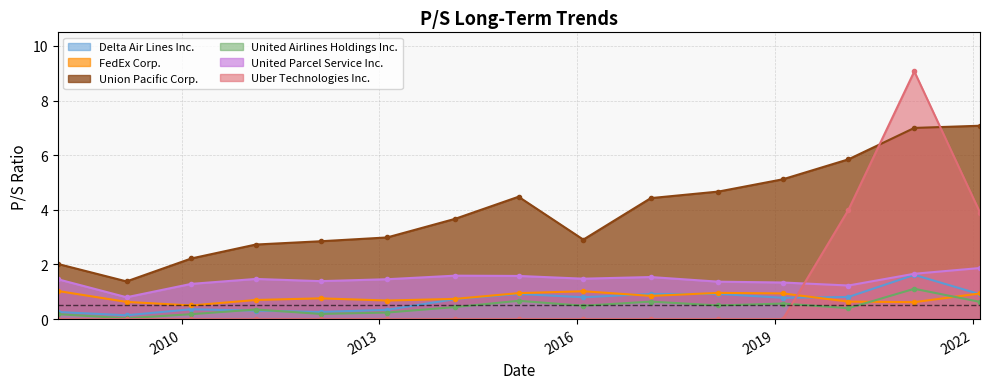

What is the average value of the Uber Technologies Inc. series?

1.1